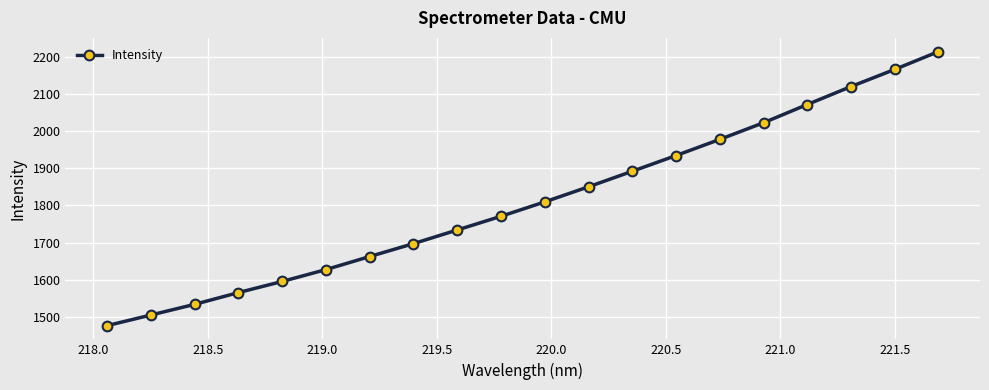

What is the value of the 19th point from the left?

2166.6